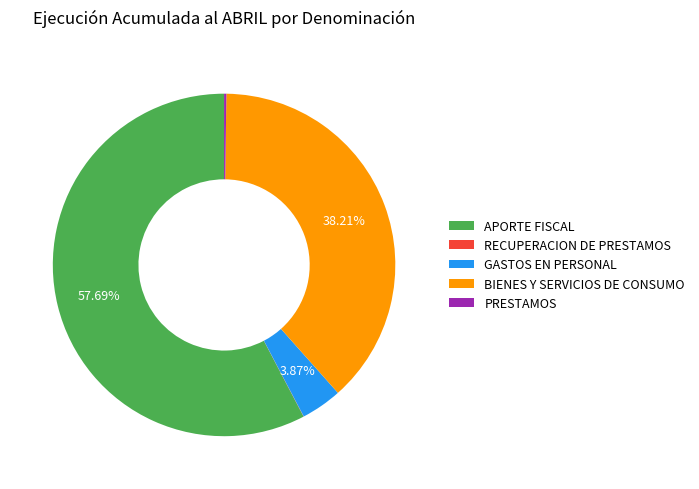

Does any single category account for the majority?

Yes